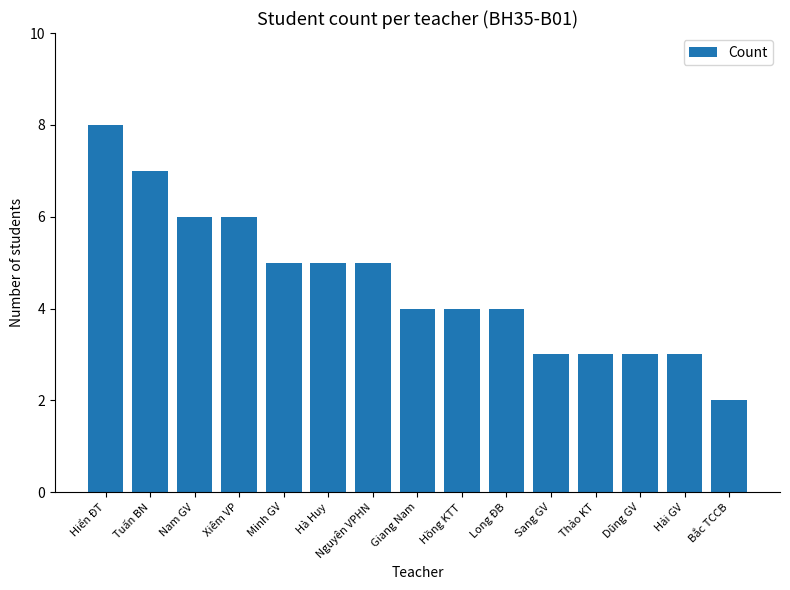

Is it true that the value at Minh GV is 8?

False